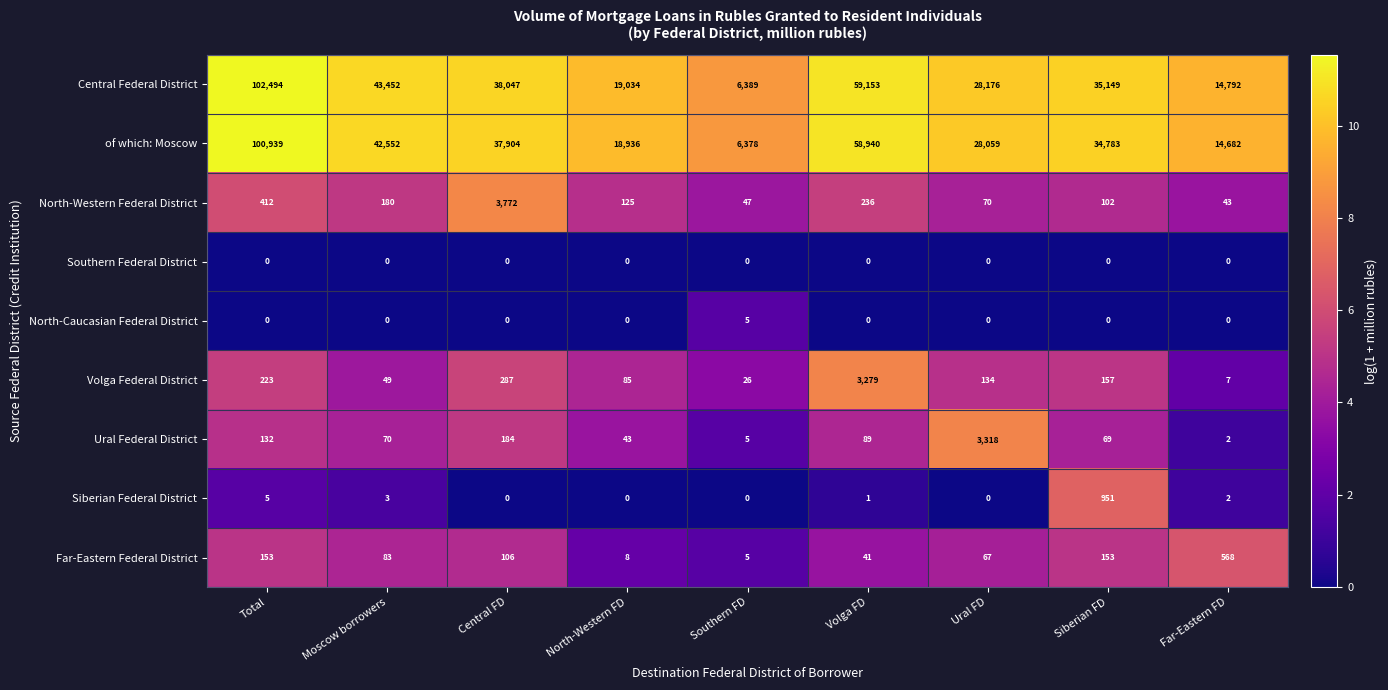

What is the total value across all series at Far-Eastern FD?

30096